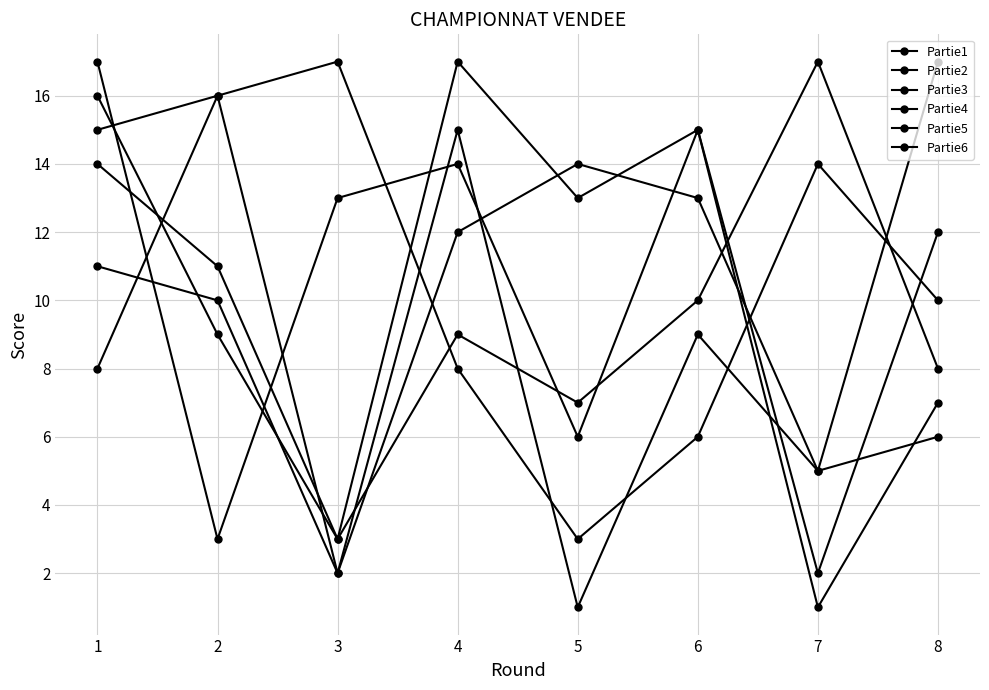

What is the sum of all Partie2 values?

82